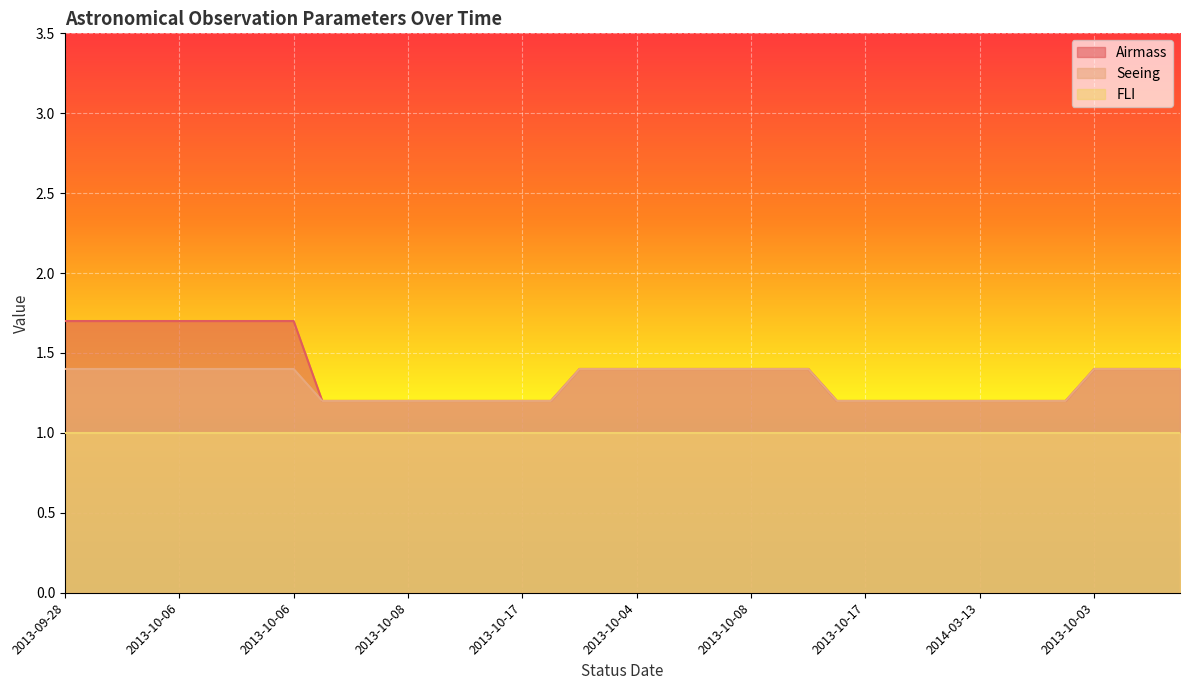

At which category does the chart reach its peak across all series?

2013-09-28